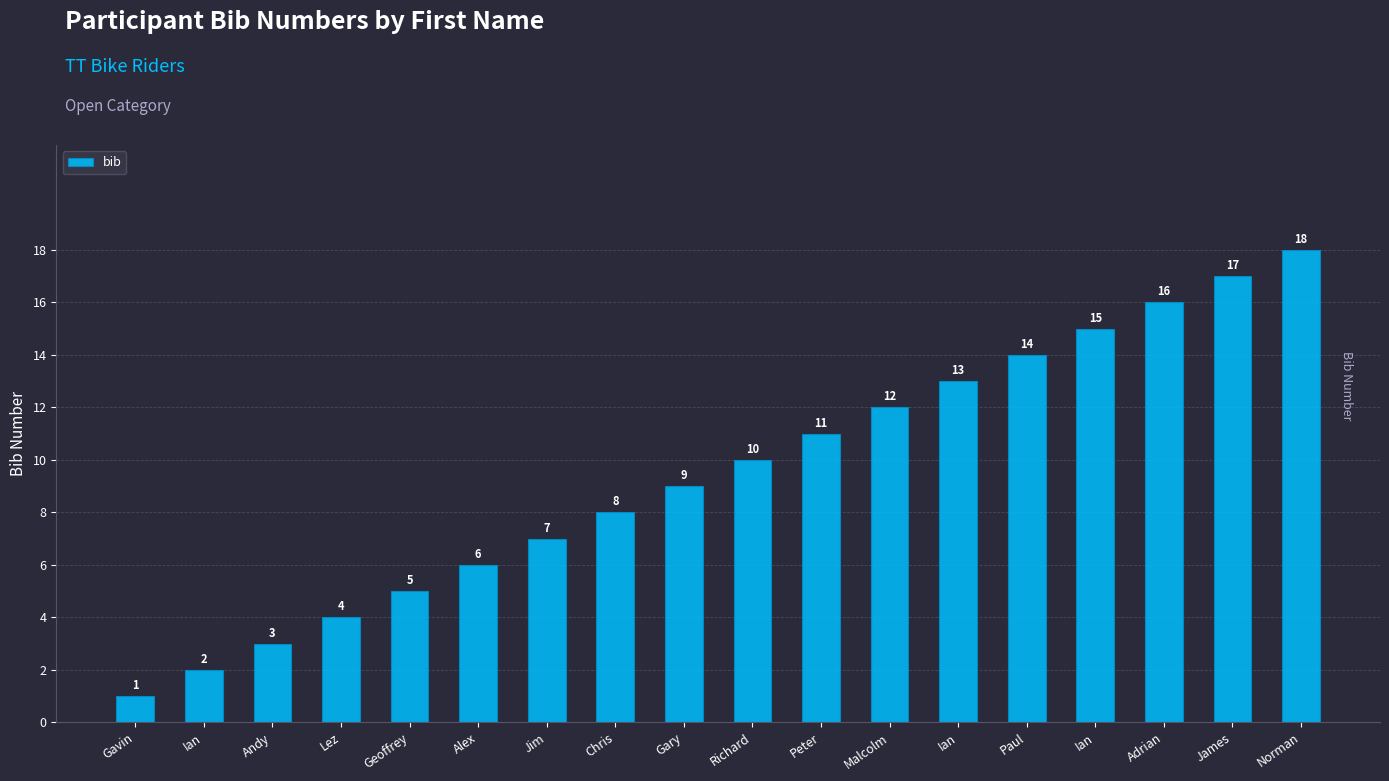

What is the label of the 8th bar from the left?

Chris